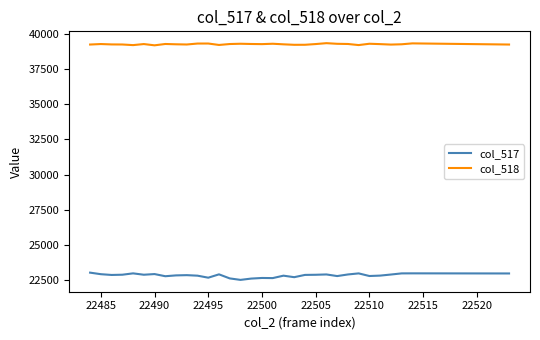

Rank the series by their average value, from highest to lowest.

col_518, col_517